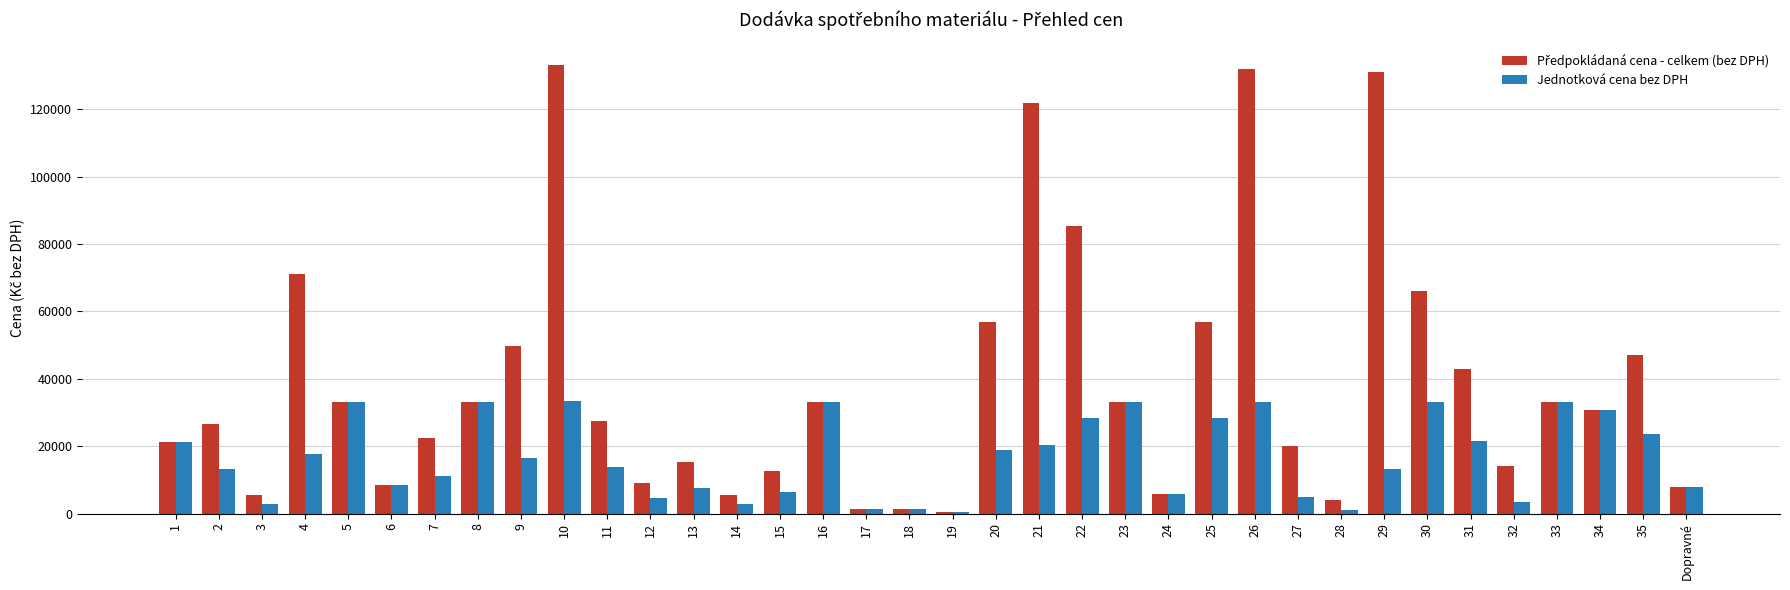

Count the number of data series in this chart.

2